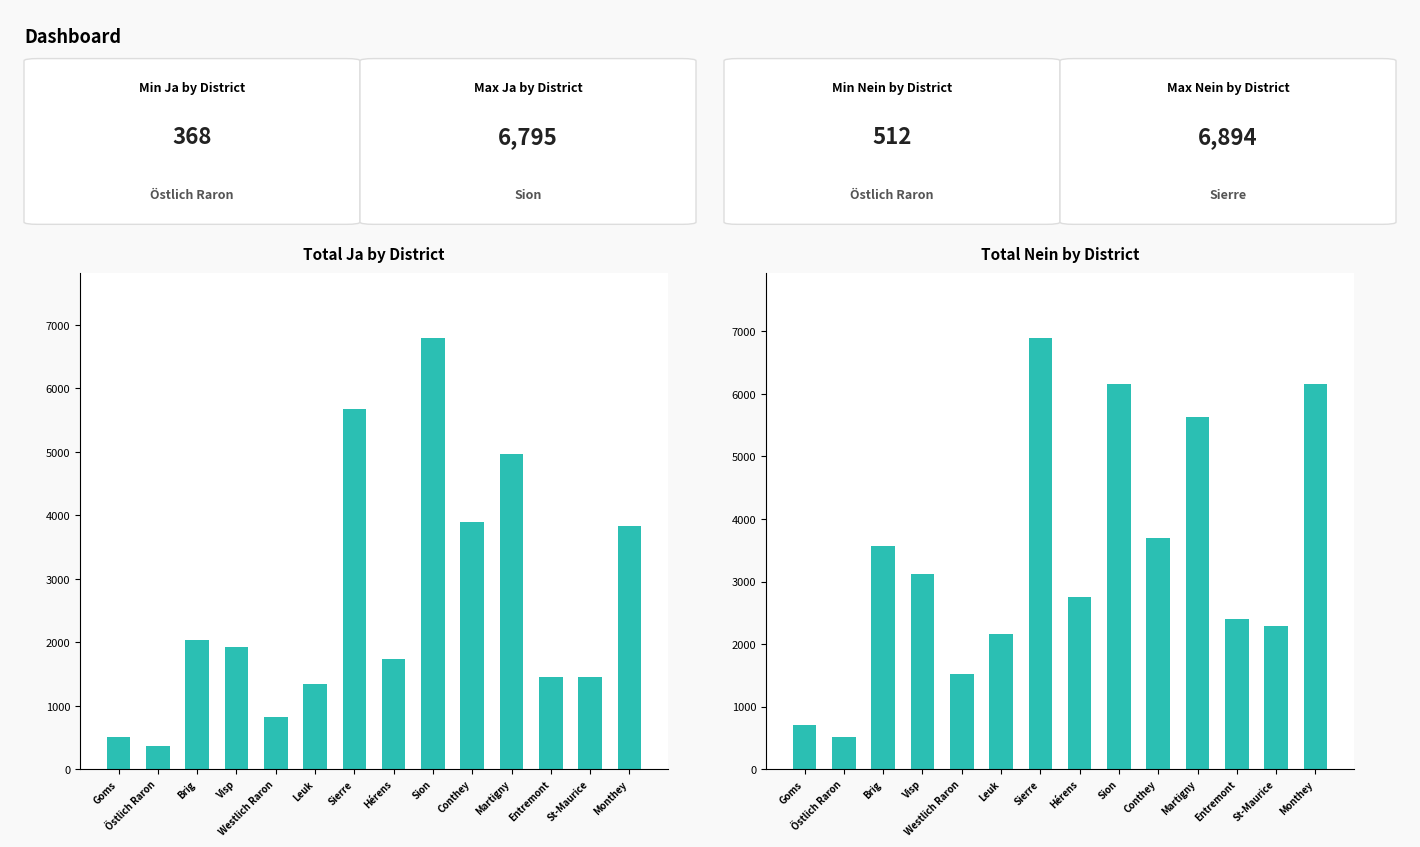

What is the maximum value shown in the chart?

6894